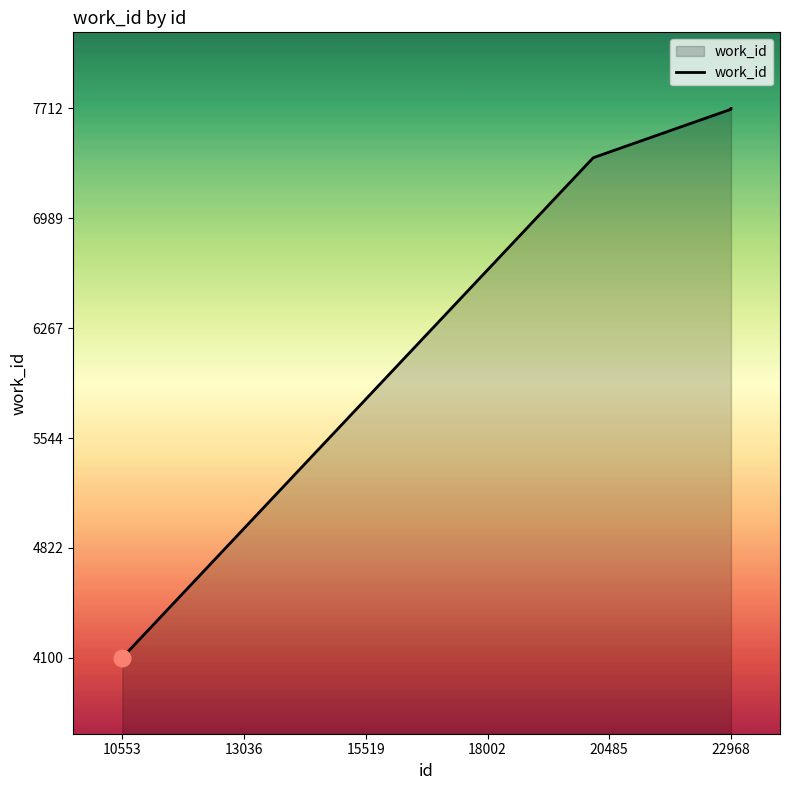

How many series are shown in this chart?

1